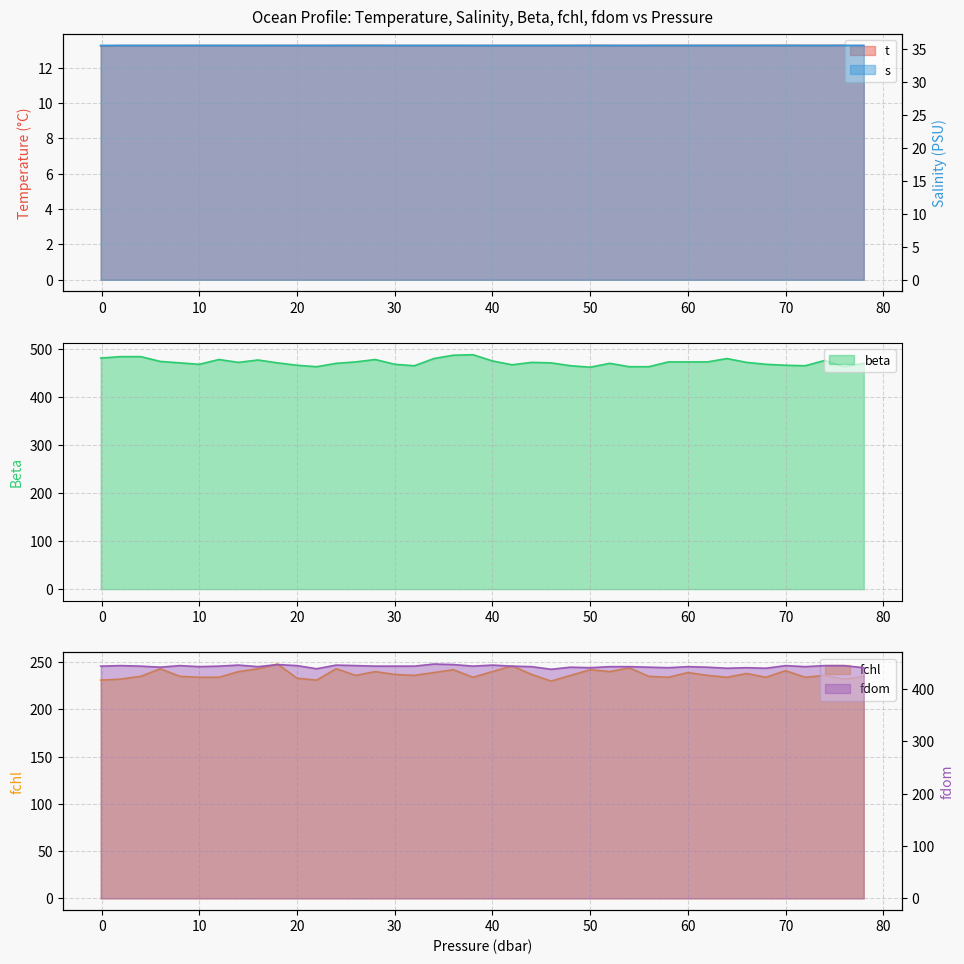

What is the difference between the maximum and minimum values in the fchl series?

18.0